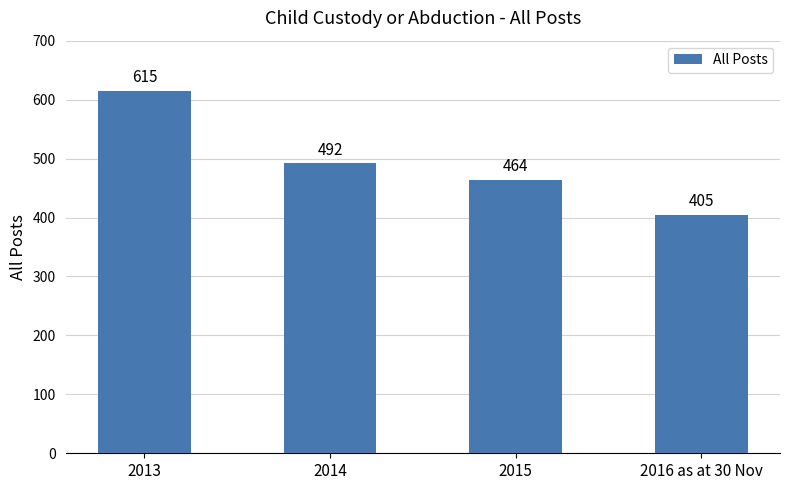

What is the change in value from 2013 to 2014?

-123